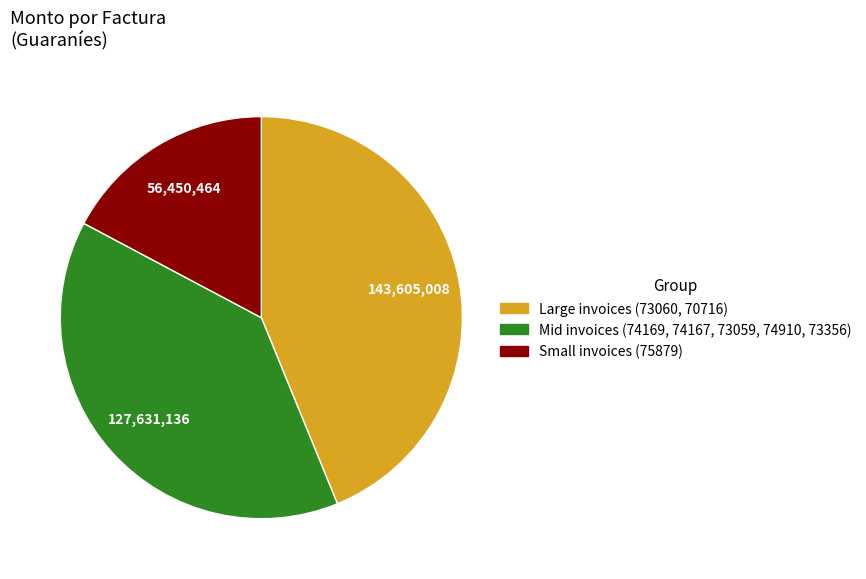

Is there a majority slice in this chart?

No